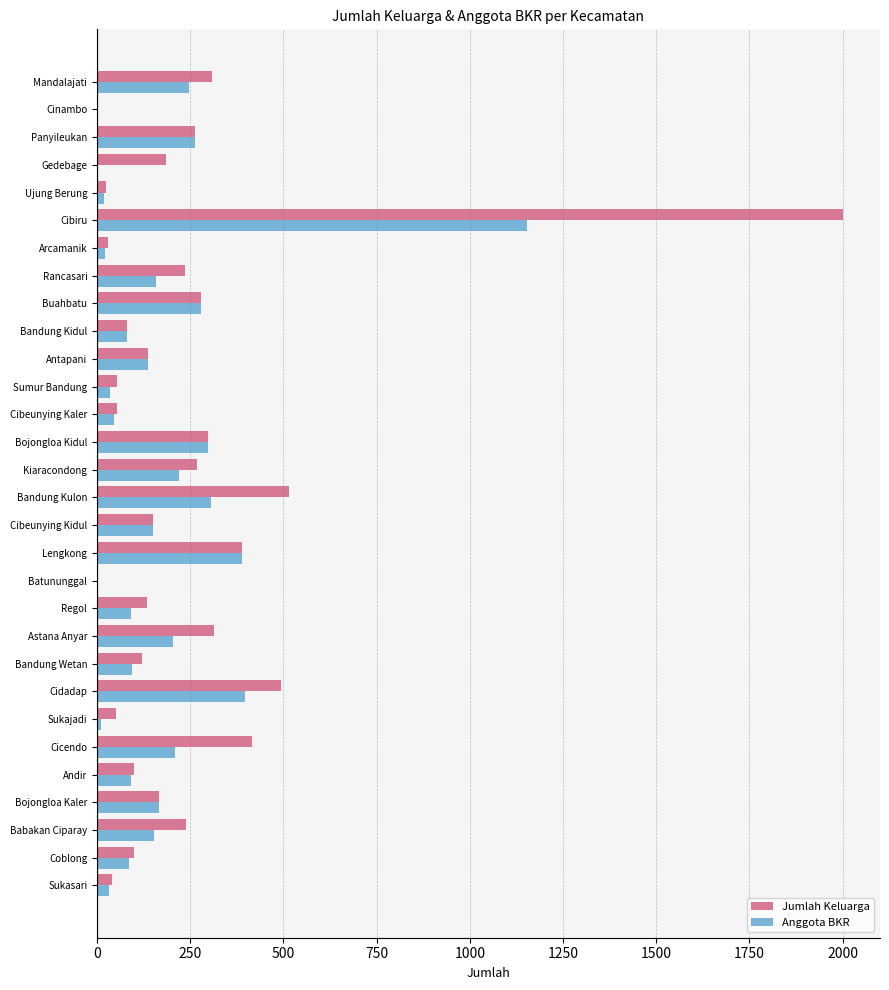

What is the sum of all Jumlah Keluarga values?

7449